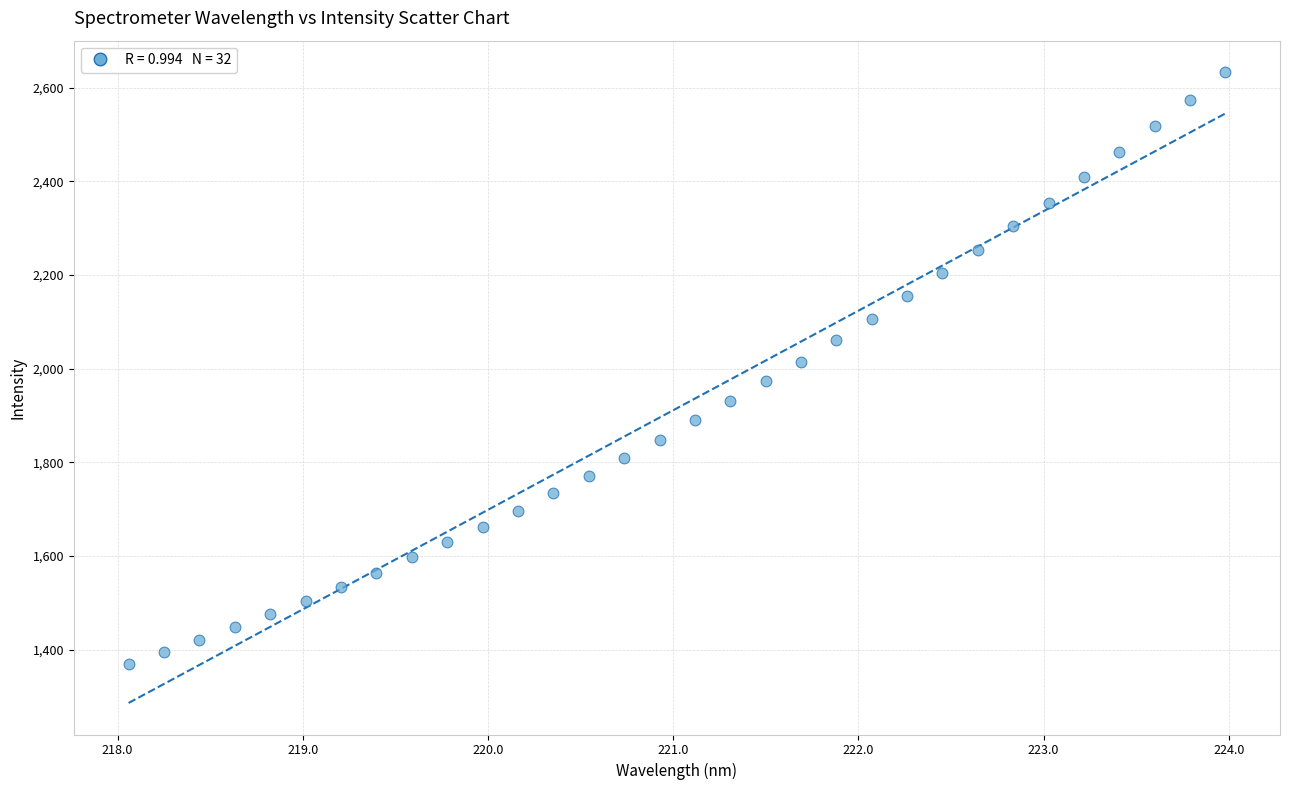

What is the range of Y values (max minus min)?

1262.8